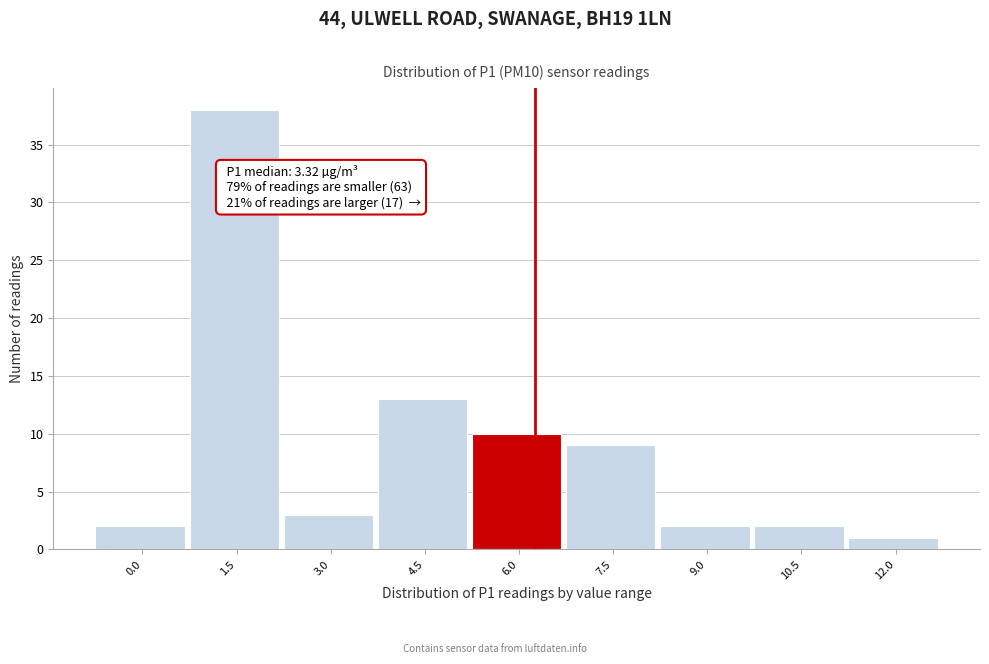

Reading left to right, list all the values displayed in this chart.

2	38	3	13	10	9	2	2	1